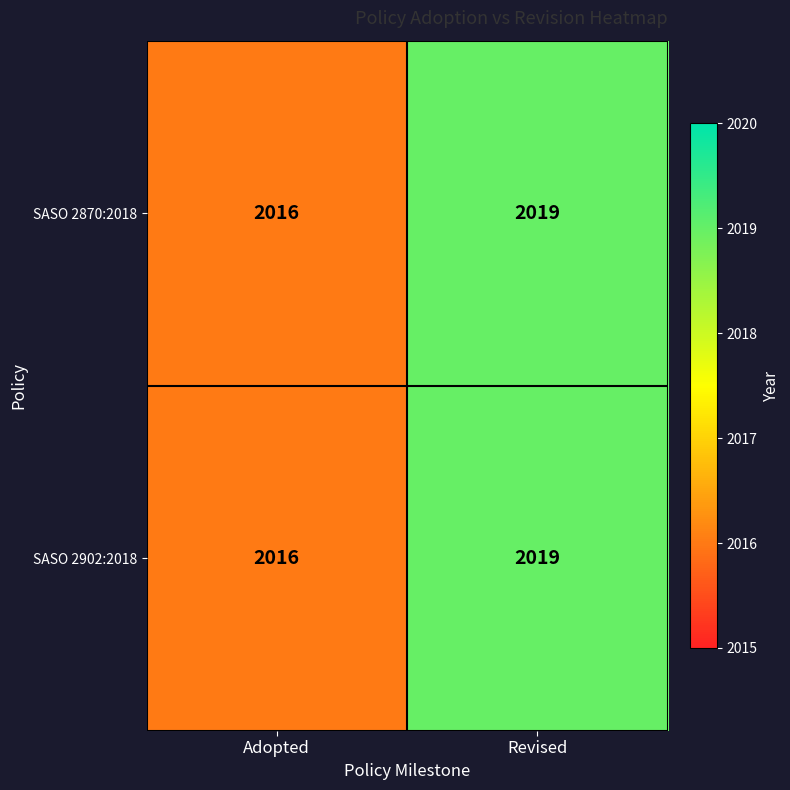

What is the smallest value displayed?

2016